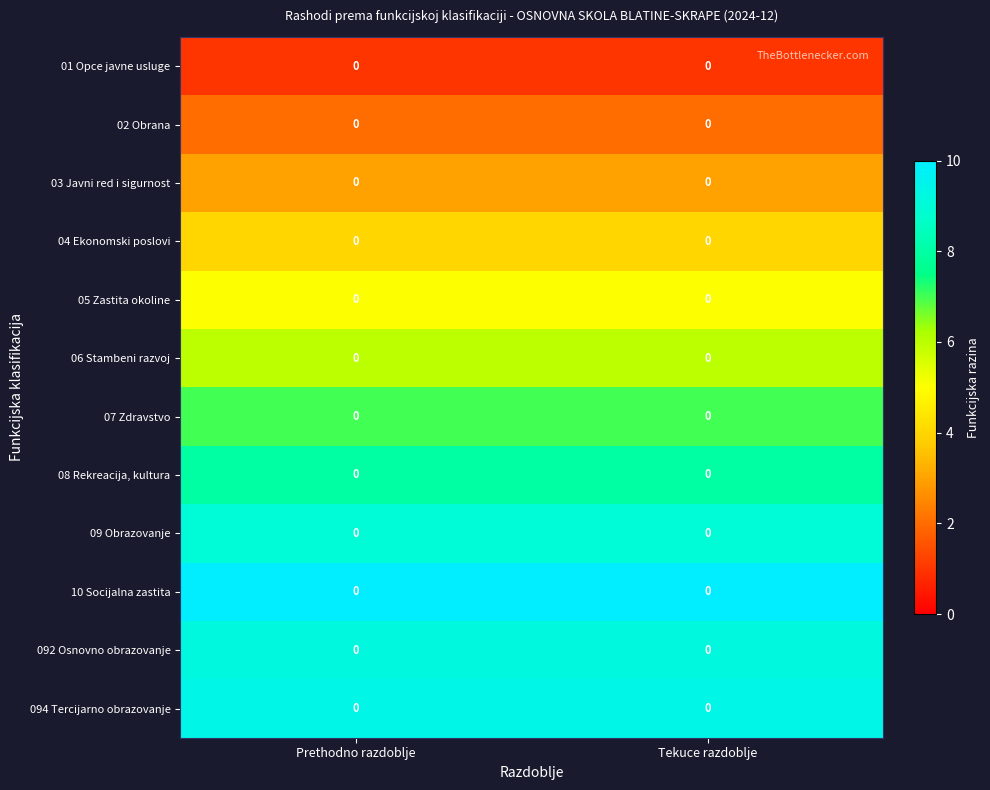

Rank the series at Tekuce razdoblje from highest to lowest value.

10 Socijalna zastita, 094 Tercijarno obrazovanje, 092 Osnovno obrazovanje, 09 Obrazovanje, 08 Rekreacija, kultura, 07 Zdravstvo, 06 Stambeni razvoj, 05 Zastita okoline, 04 Ekonomski poslovi, 03 Javni red i sigurnost, 02 Obrana, 01 Opce javne usluge